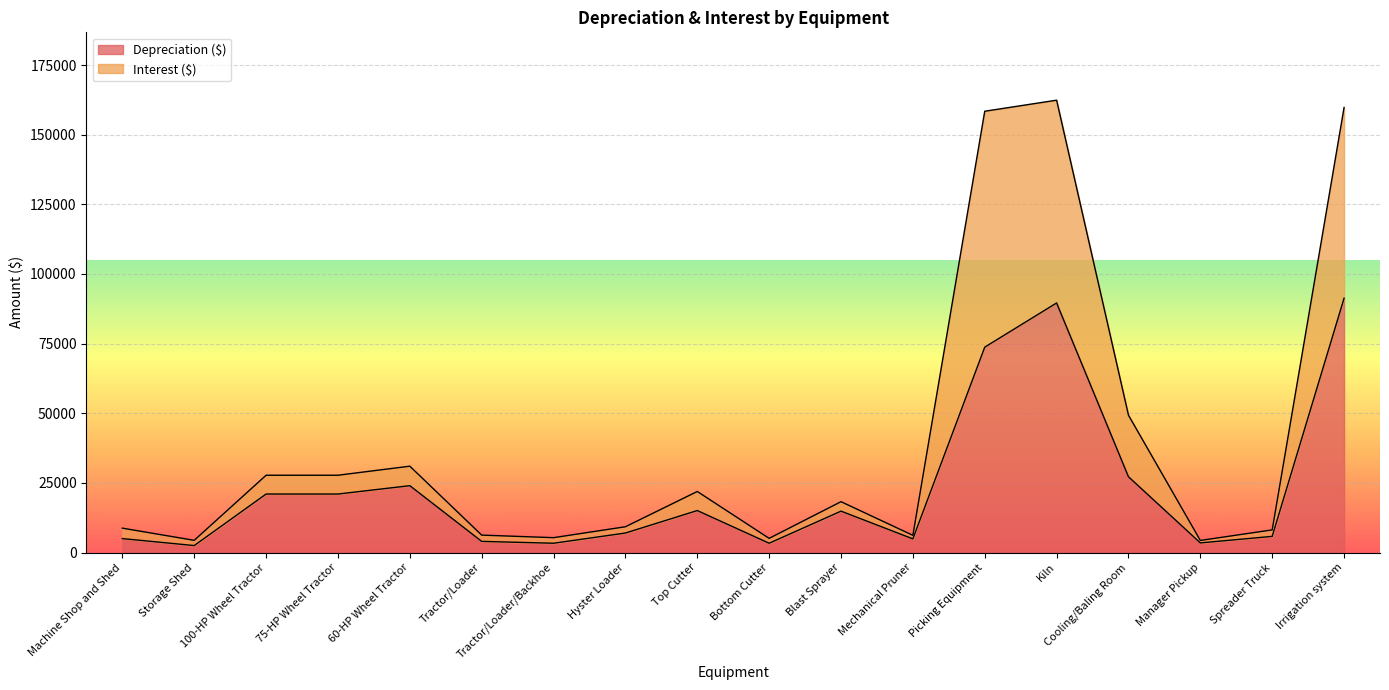

True or false: Depreciation ($) and Interest ($) intersect in this chart.

False